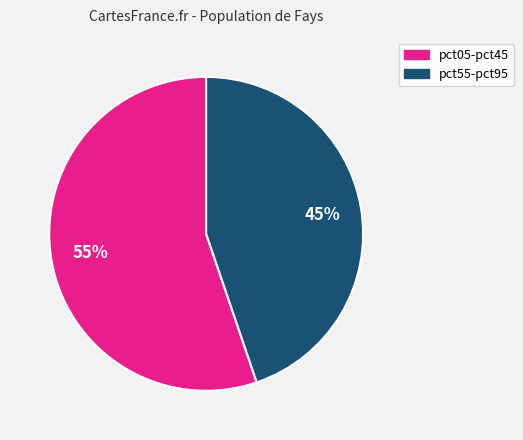

To the nearest percent, what is the average slice percentage?

50%